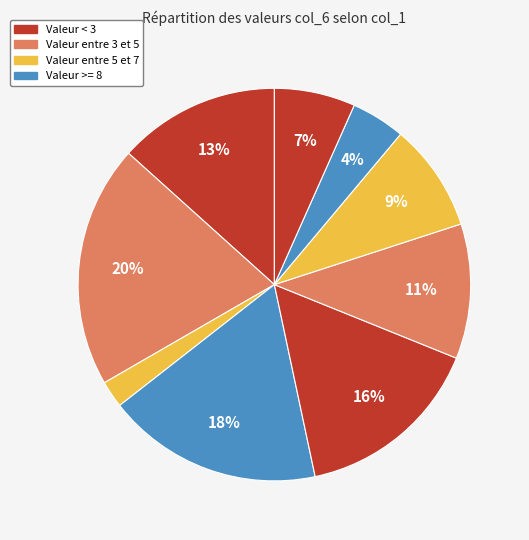

Count the number of slices in the pie.

9